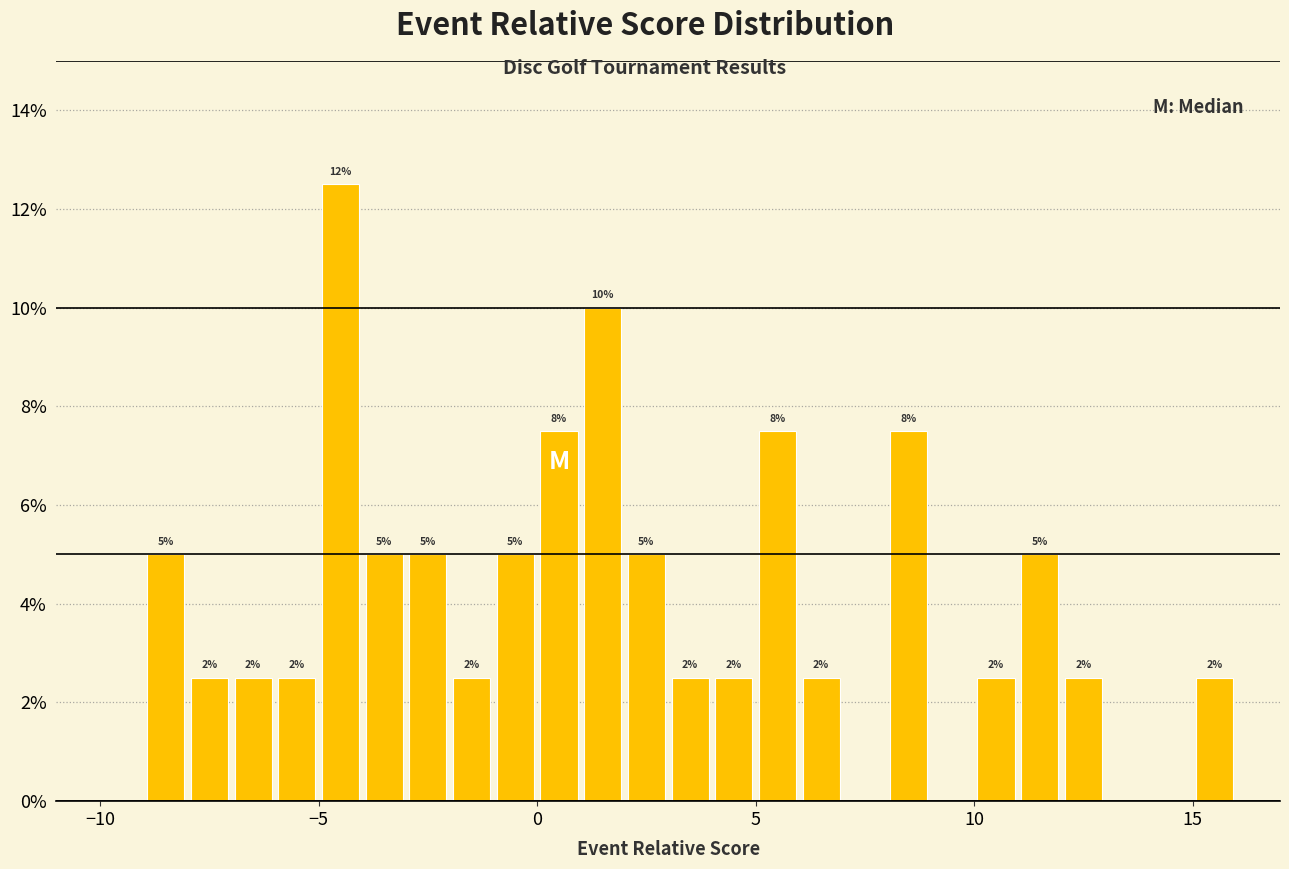

Around what value on the x-axis is the tallest bar? Give the approximate position of its centre, as read against the axis.

-4.5